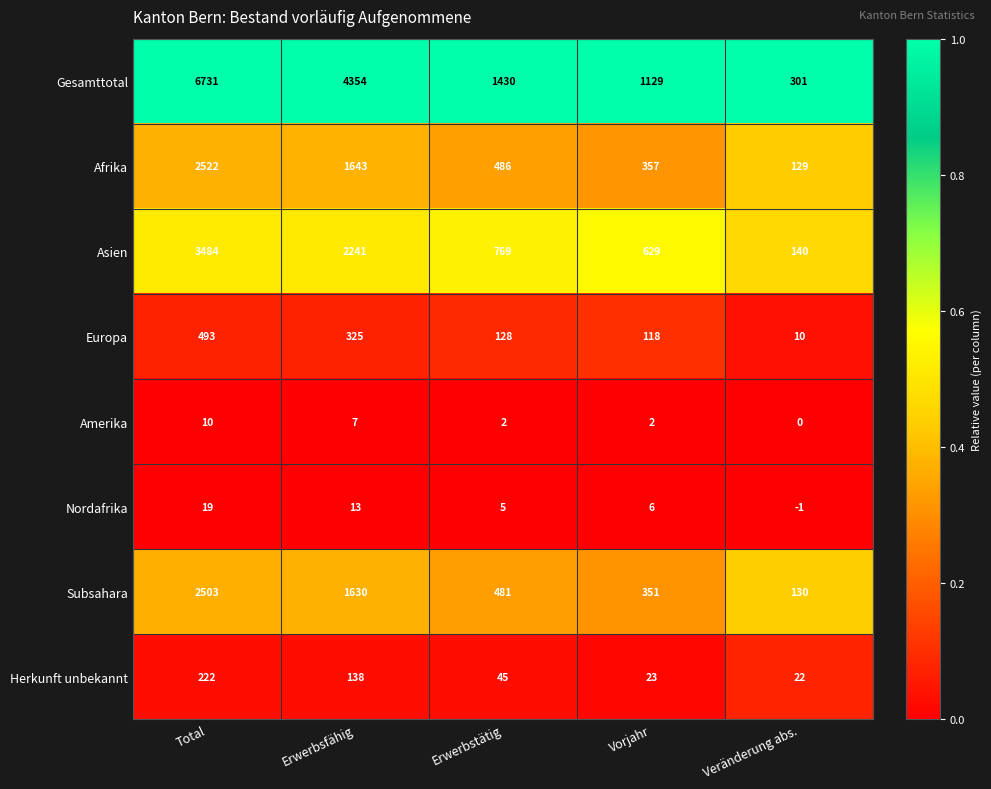

What is the maximum value for Gesamttotal?

6731